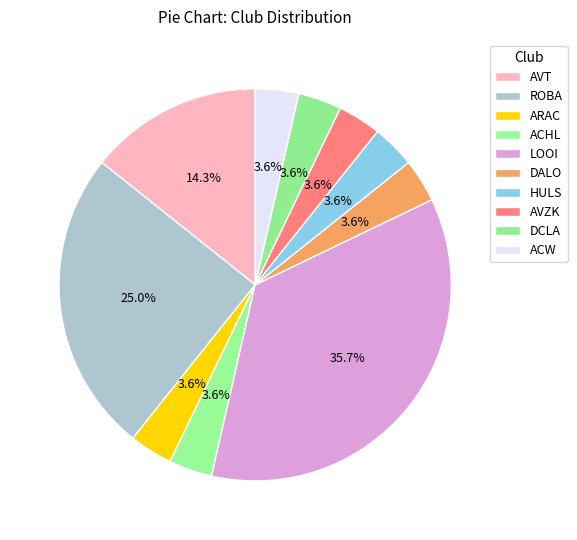

Which category has the biggest portion of the pie?

LOOI